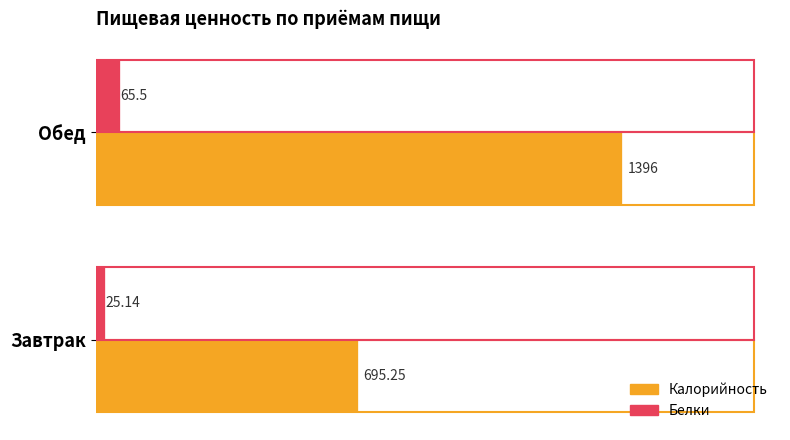

At which label is Калорийность closest to 1045?

Завтрак